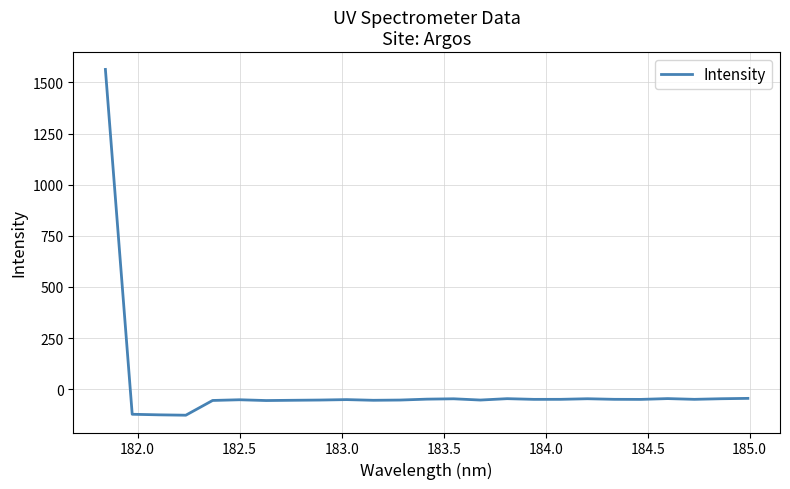

How many values are below zero?

24